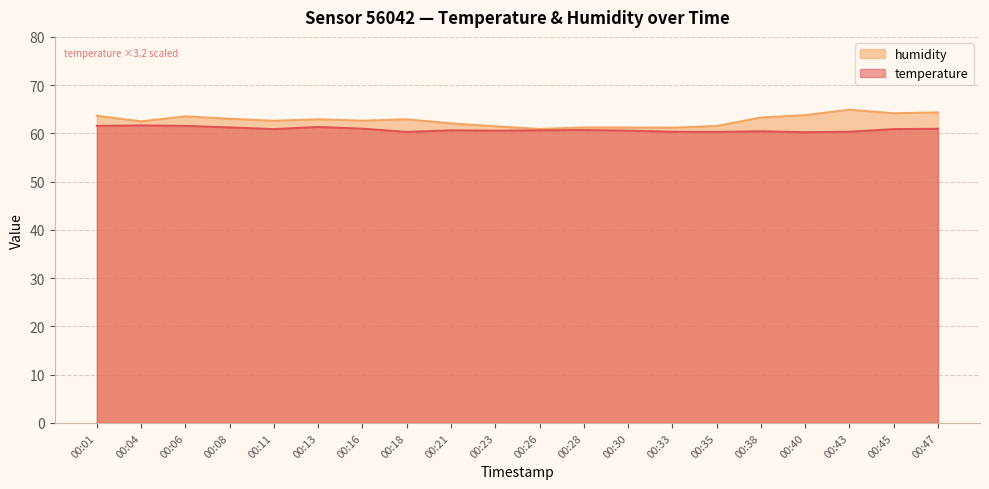

How many lines are shown in the chart?

2